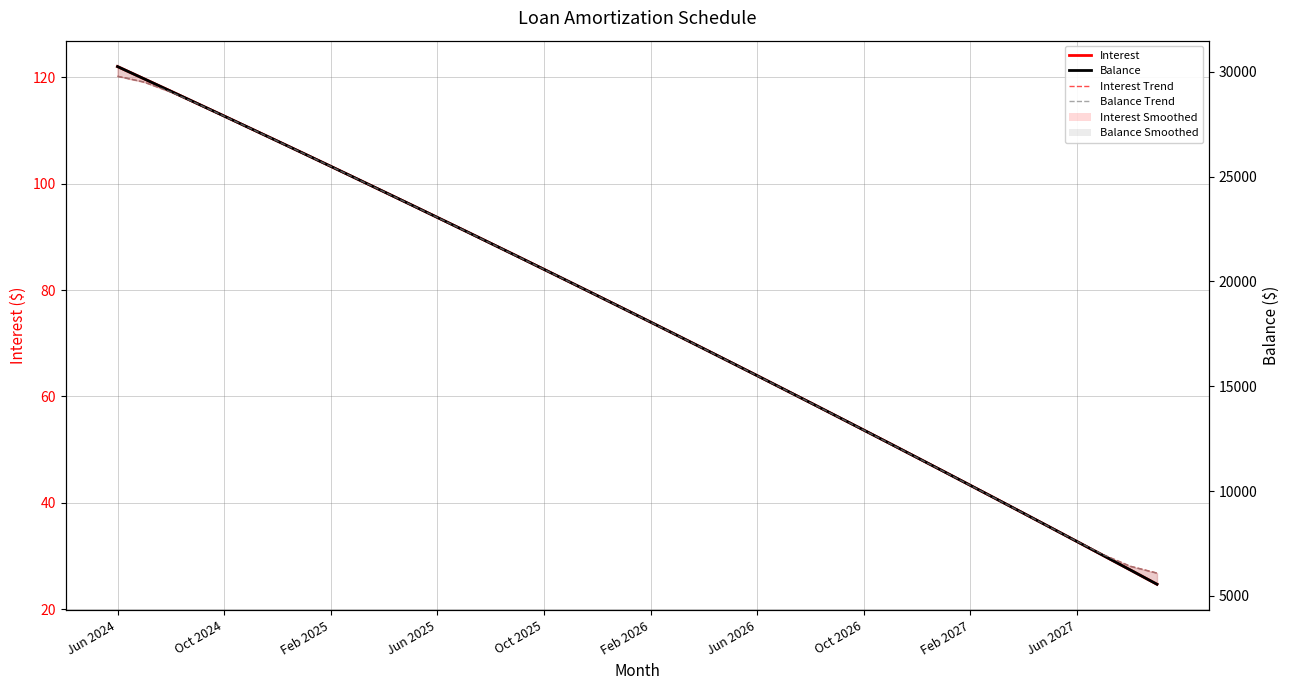

The value of Balance at Jun 2025 is 8089.3. True or false?

False